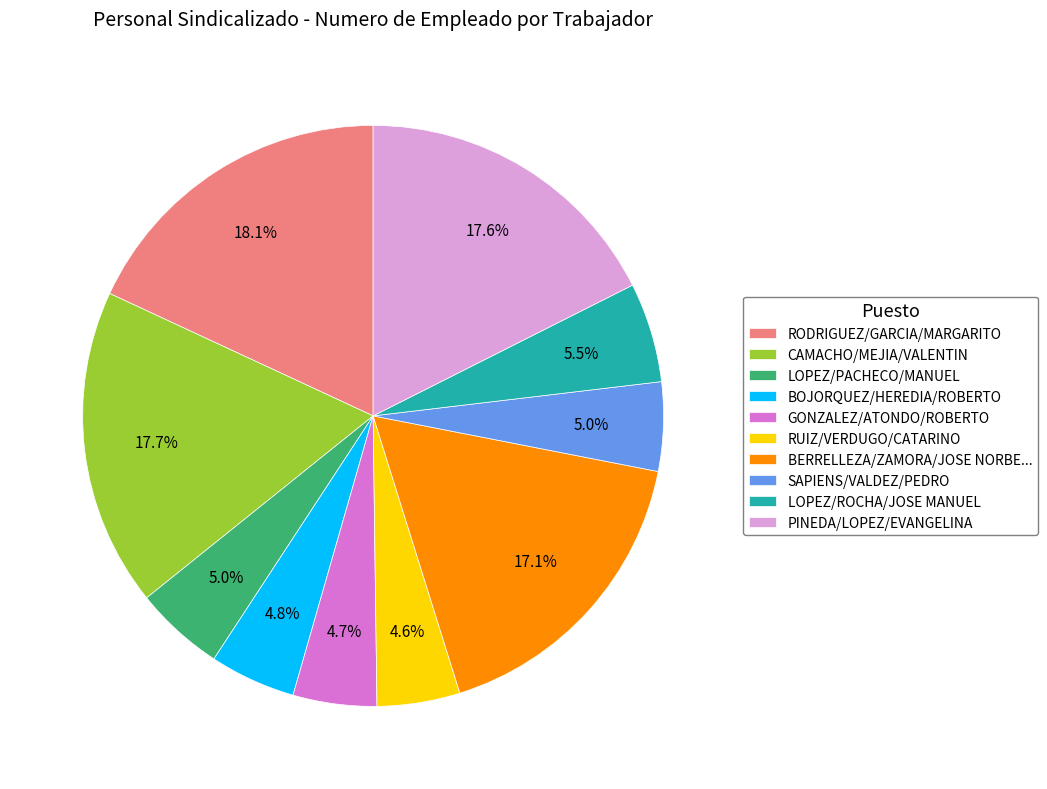

Is there any slice that represents more than half of the pie?

No